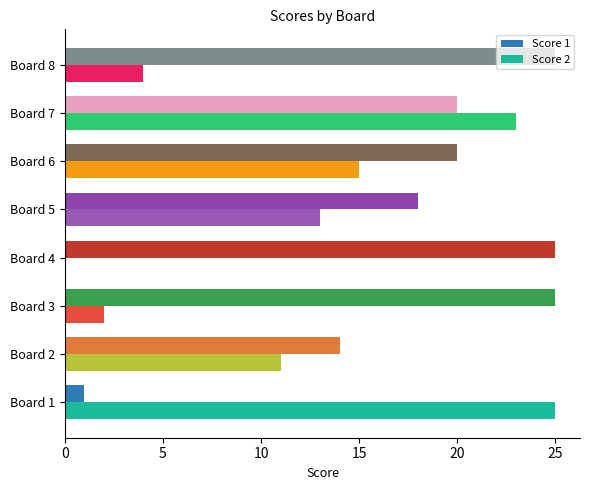

Is the value of Score 1 at Board 4 greater than the value of Score 2 at Board 7?

Yes